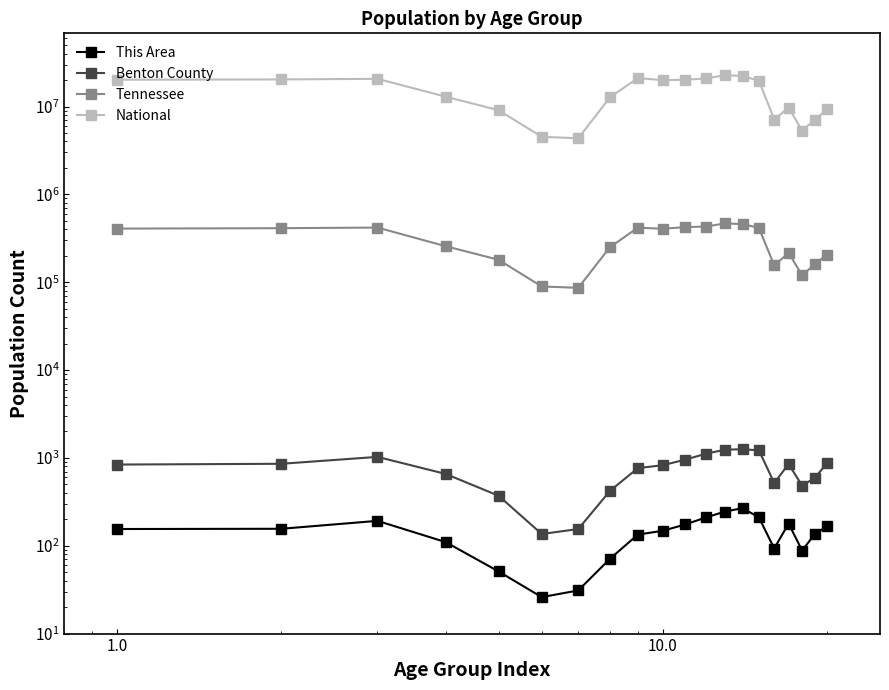

True or false: National and This Area intersect in this chart.

False